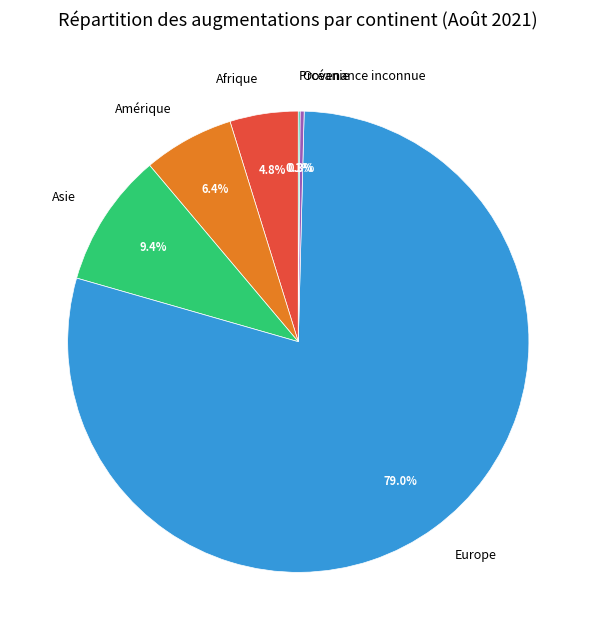

Combined, do Europe and Océanie account for over 50%?

Yes